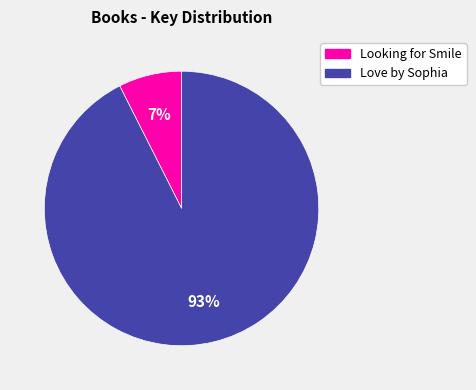

Do Love by Sophia and Looking for Smile together represent more than half of the pie?

Yes